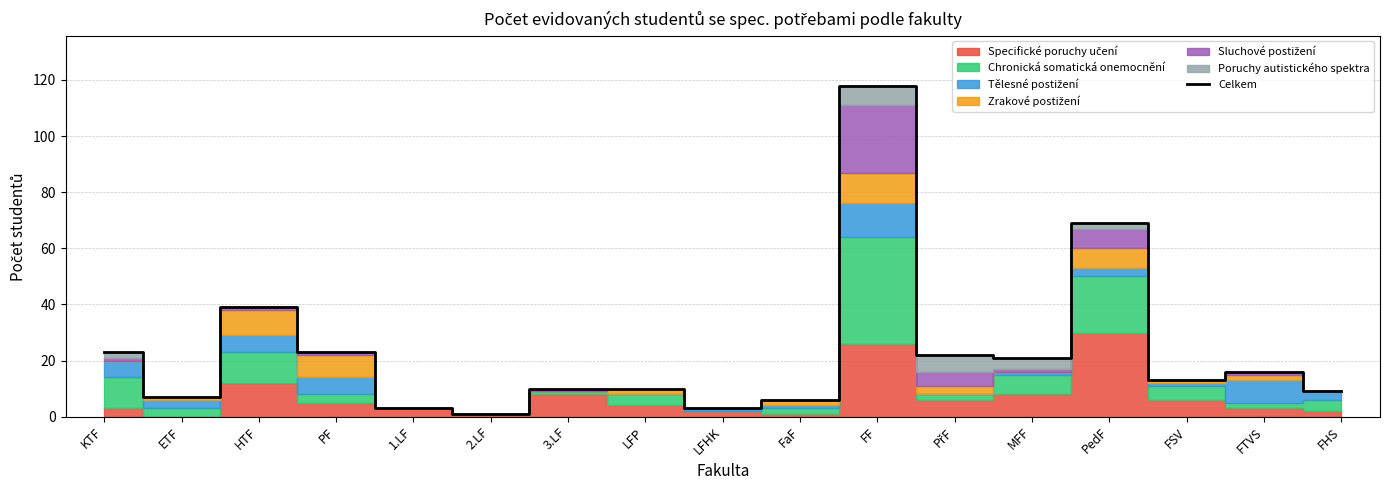

What is the value of the 12th point from the left?

22